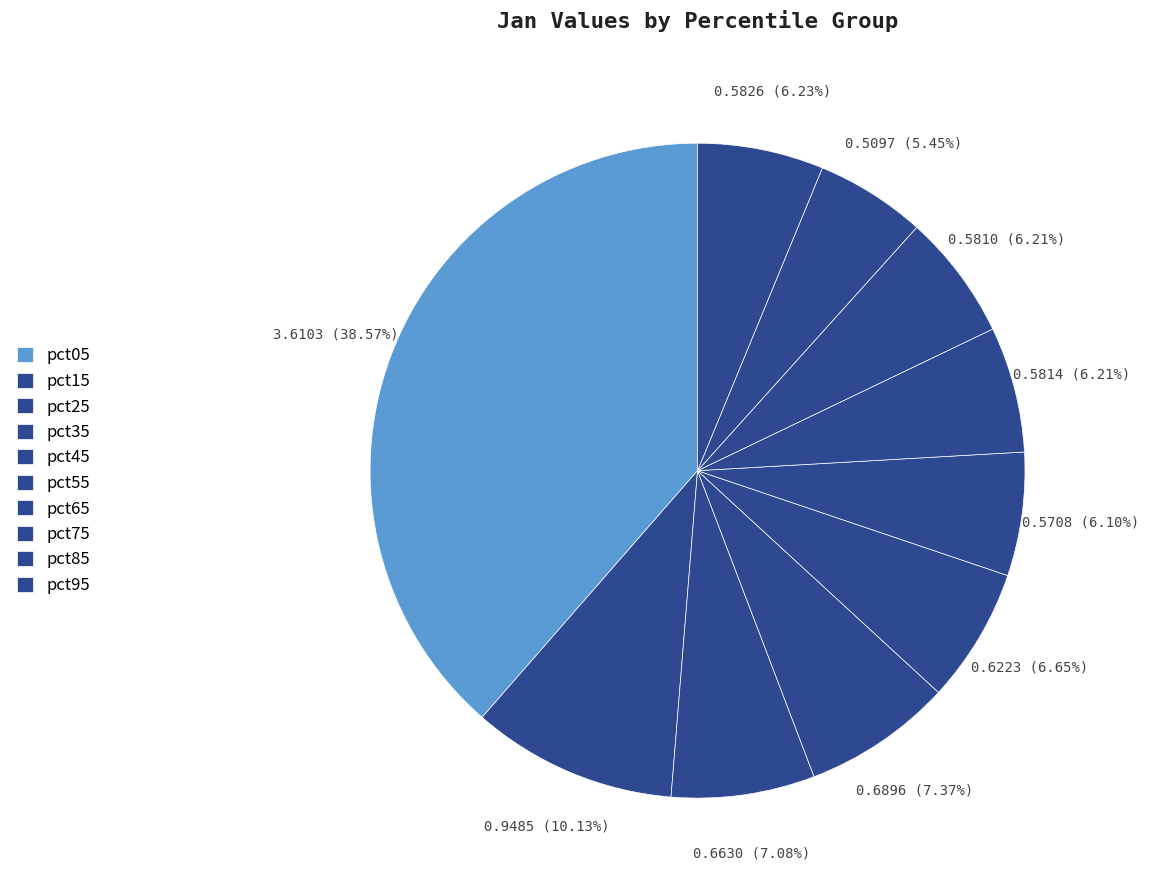

To the nearest percent, what is the average slice percentage?

10%